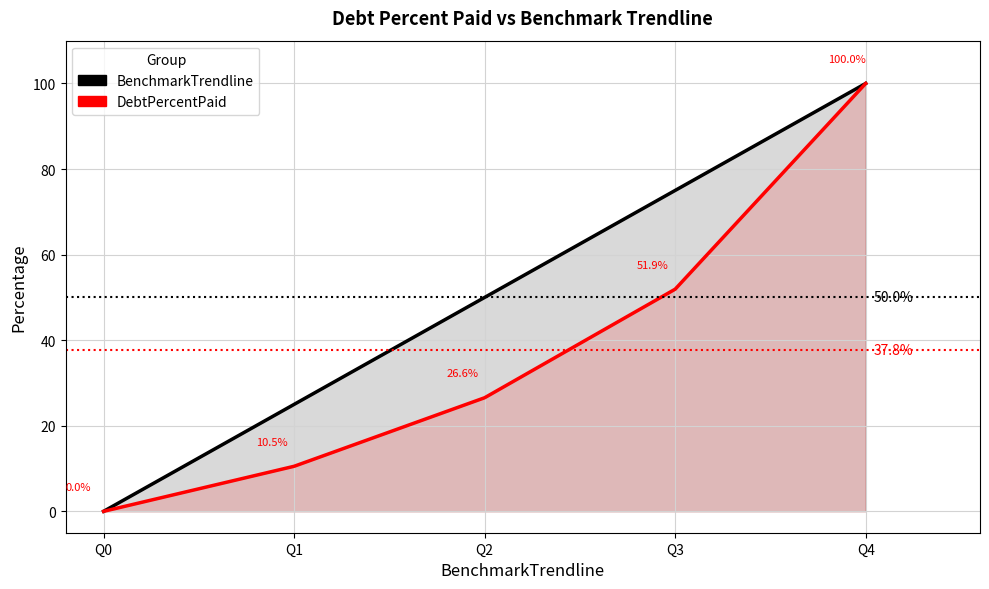

Which series changed the most between Q0 and Q3?

BenchmarkTrendline